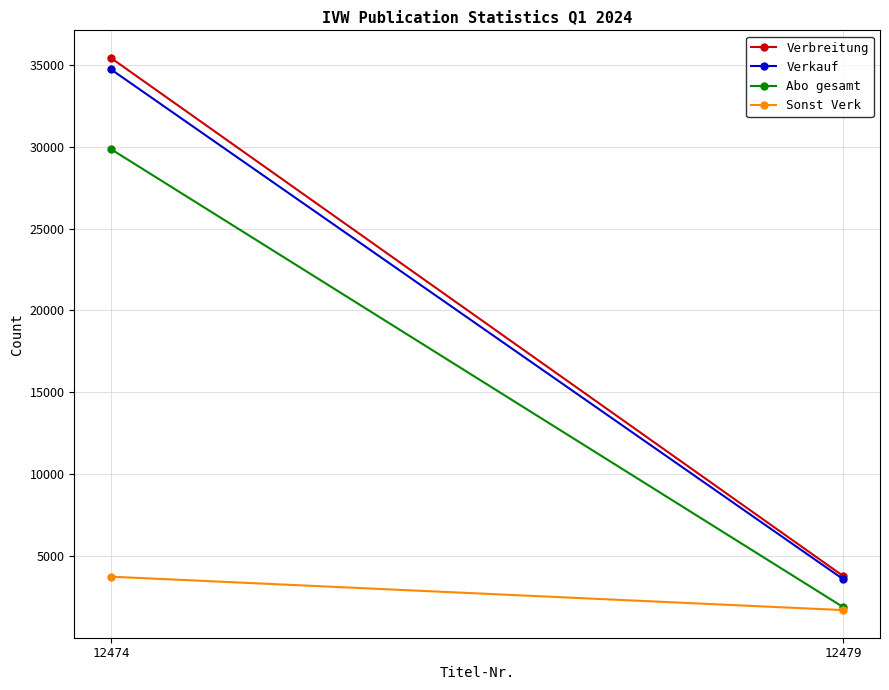

Rank the series by their maximum value, from highest to lowest.

Verbreitung, Verkauf, Abo gesamt, Sonst Verk